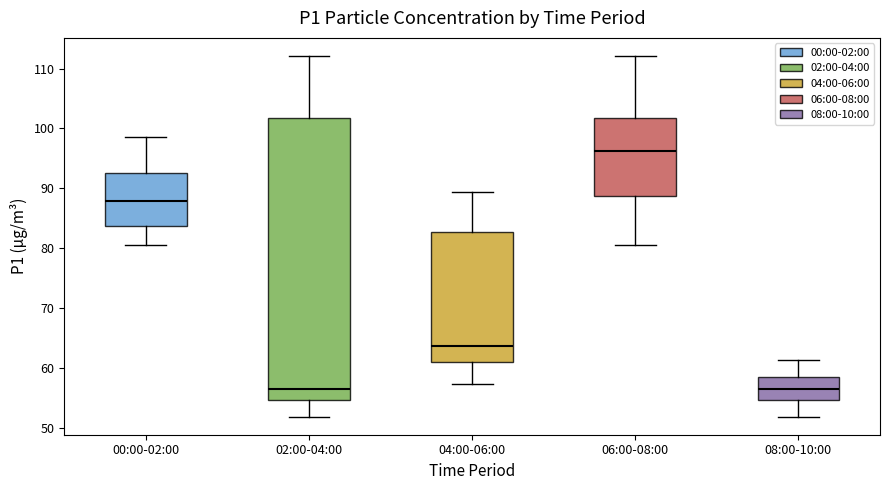

Where does the upper whisker of the box for 02:00-04:00 end on the y-axis? The values are not printed on the chart, so give them approximately, as read against the axis.

112